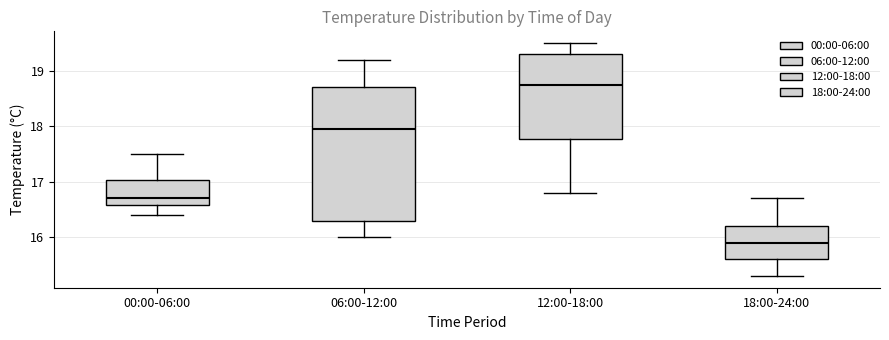

Reading left to right, read every box against the y-axis: the position of its median line, the range the box covers, and the ends of its whiskers. The values are not printed on the chart, so give them approximately, as read against the axis.

00:00-06:00: median 16.7, box 16.6 to 17.0, whiskers 16.4 to 17.5
06:00-12:00: median 18.0, box 16.3 to 18.7, whiskers 16.0 to 19.2
12:00-18:00: median 18.8, box 17.8 to 19.3, whiskers 16.8 to 19.5
18:00-24:00: median 15.9, box 15.6 to 16.2, whiskers 15.3 to 16.7